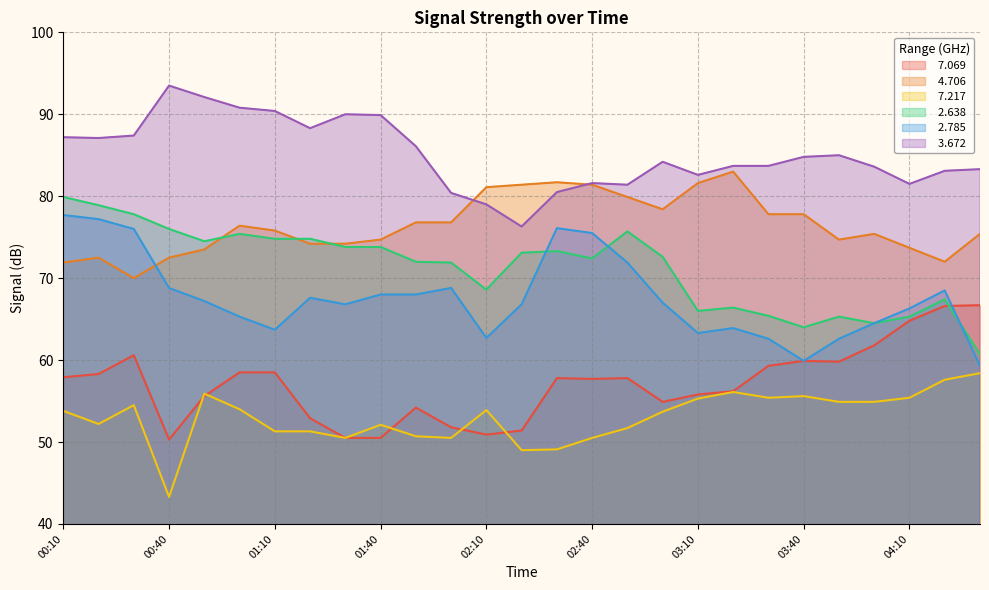

Rank the series by their maximum value, from highest to lowest.

  3.672,   4.706,   2.638,   2.785,   7.069,   7.217